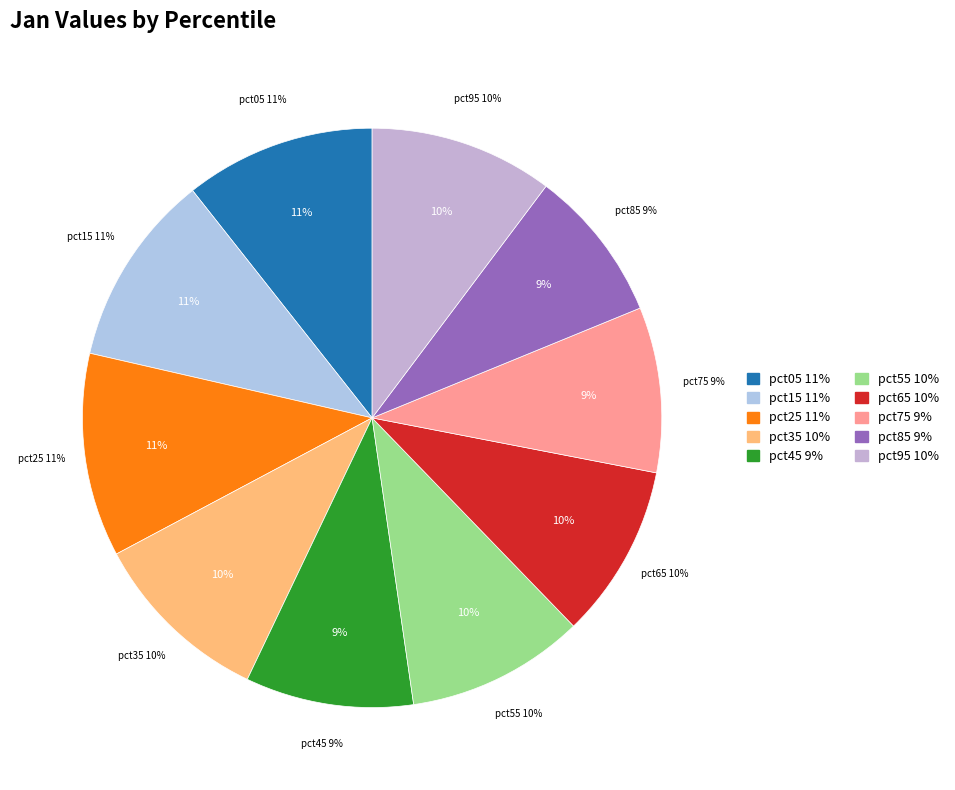

Is there any slice that represents more than half of the pie?

No